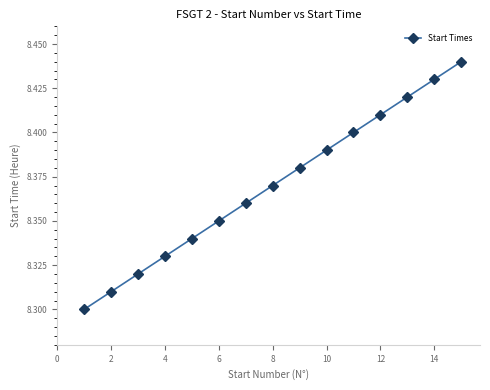

True or false: there are more than 2 points higher than both neighbors.

False